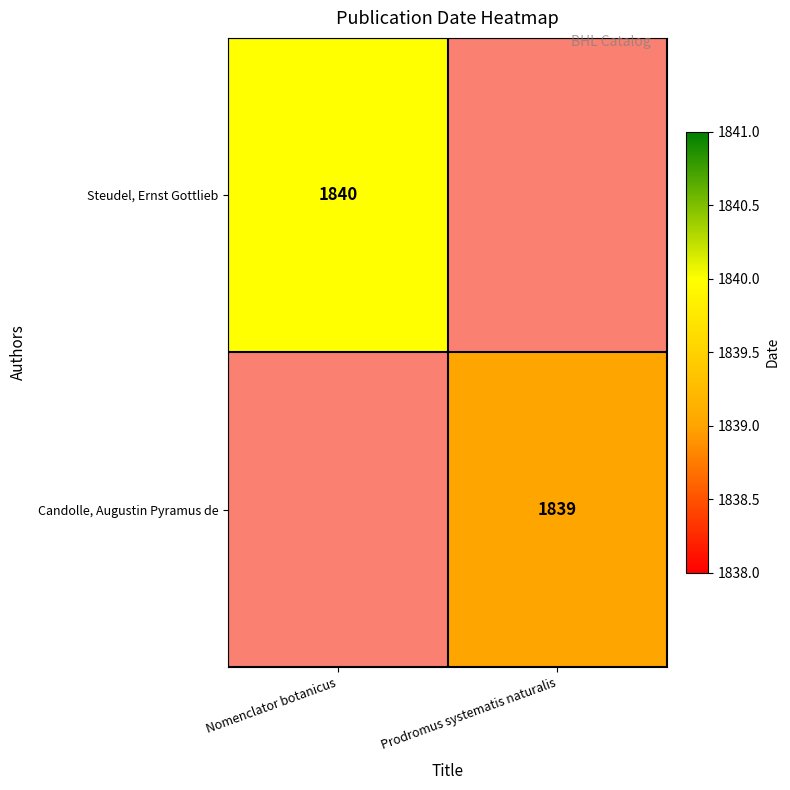

Count the number of categories in the chart.

2